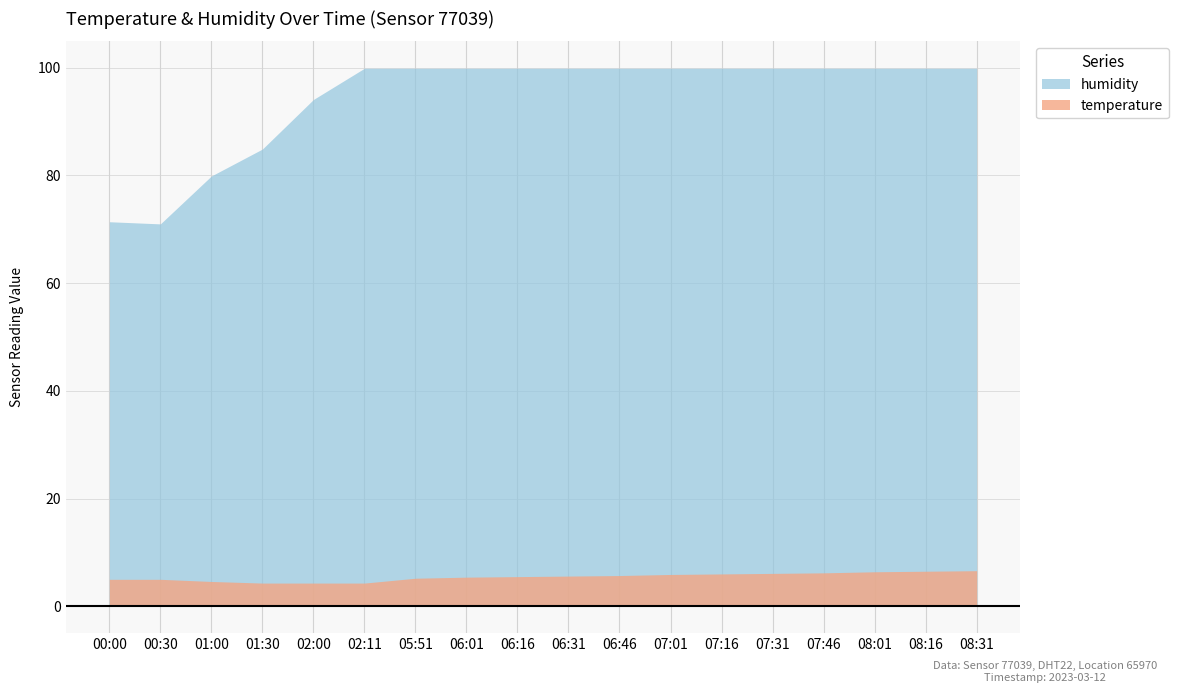

True or false: temperature and humidity intersect in this chart.

False